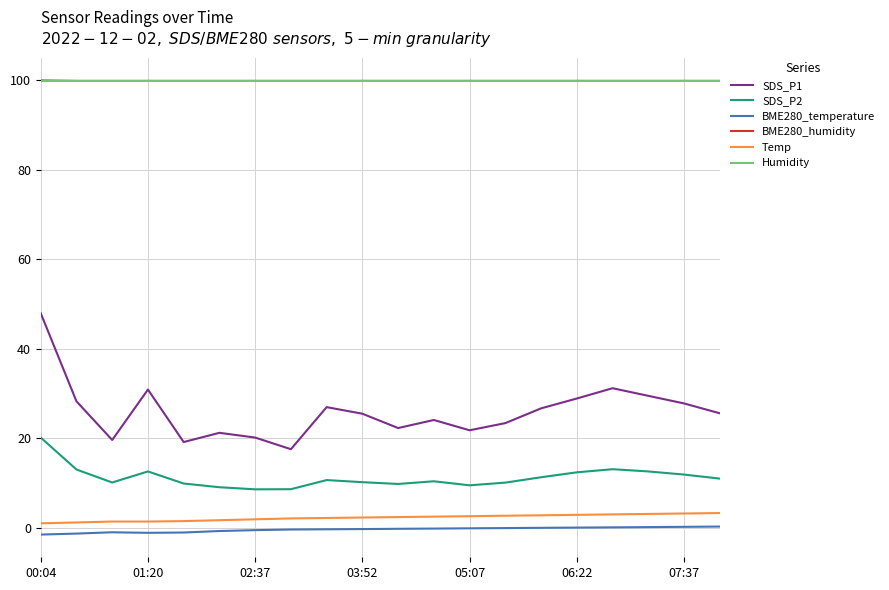

What is the lowest value of the BME280_humidity series?

99.9